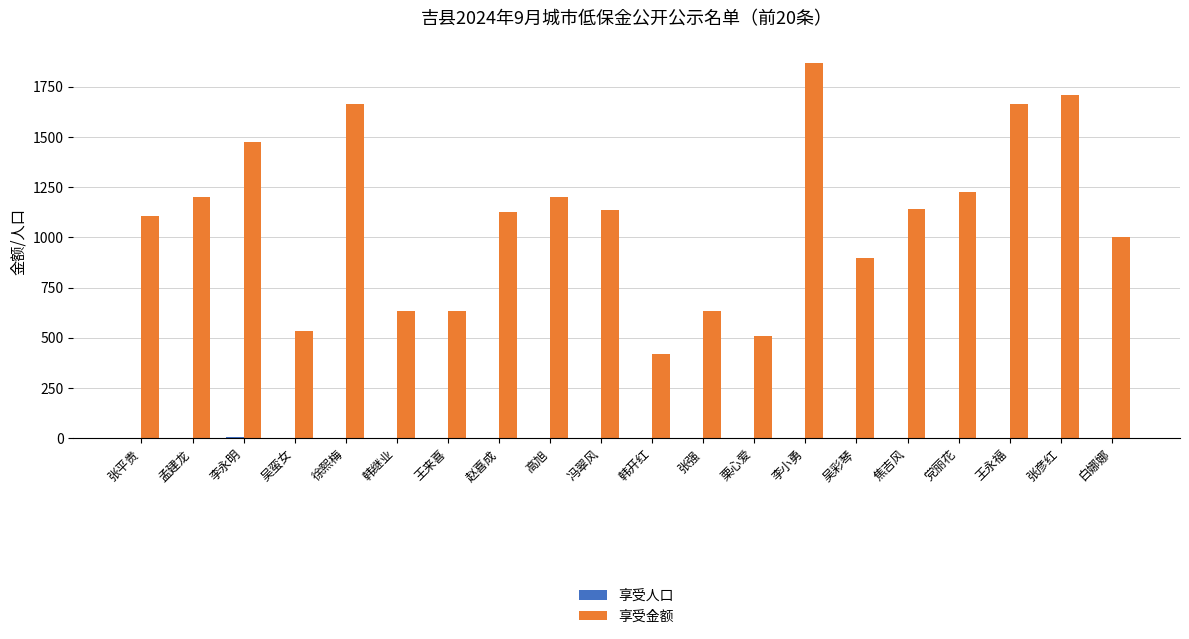

Where does the 享受金额 series first go above 1138?

孟建龙